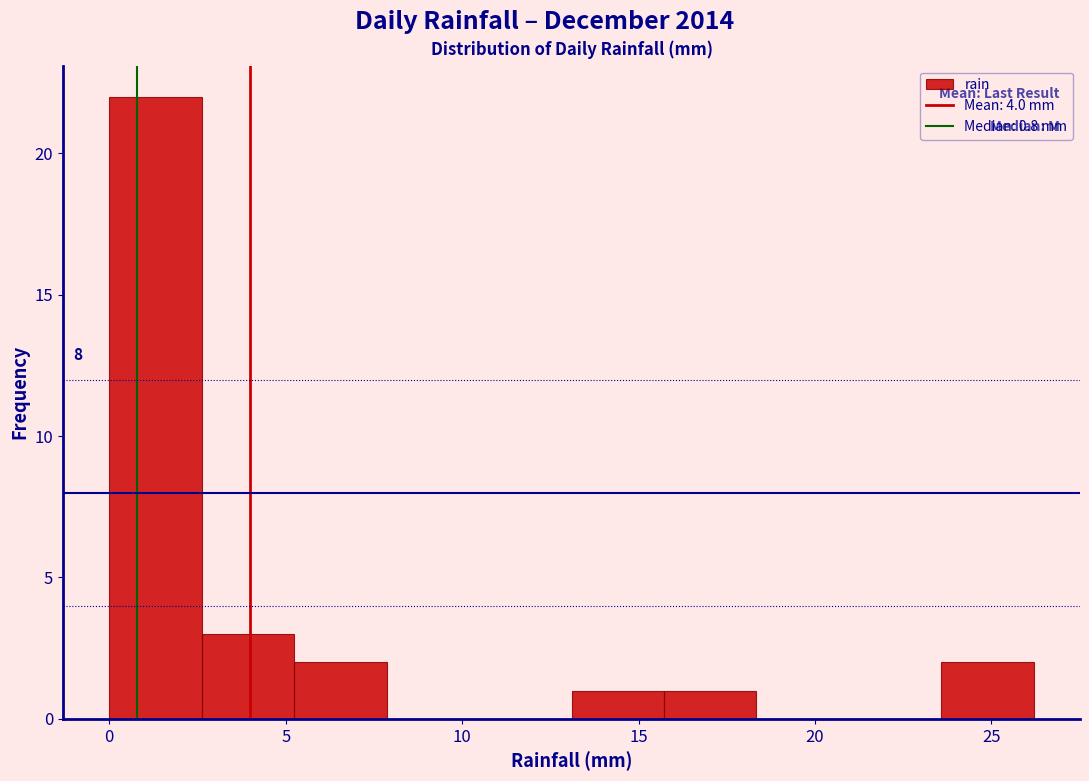

Over which range of the x-axis is the bar tallest?

0.0 to 2.5